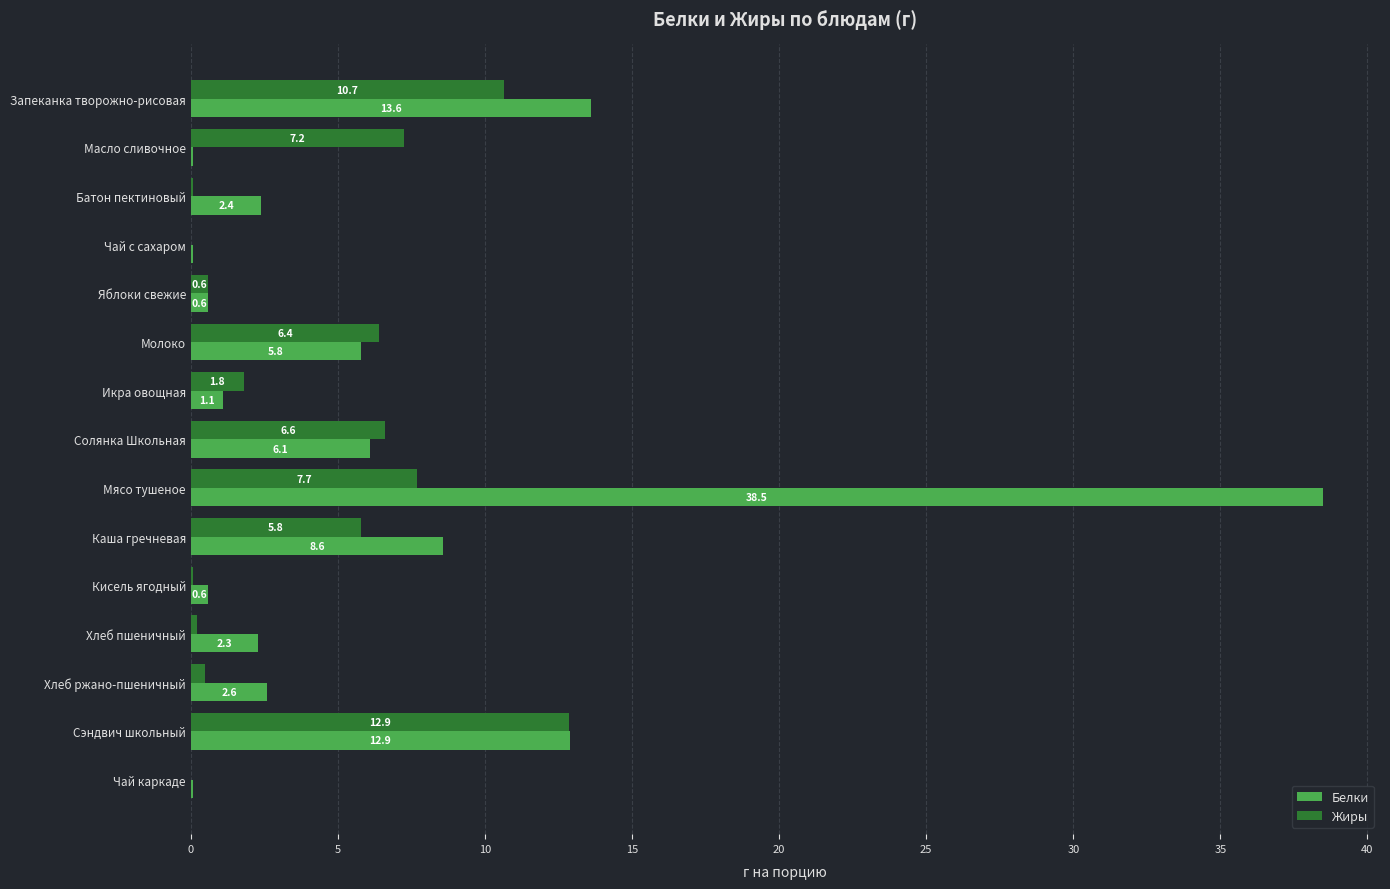

What is the sum of the Белки values at Яблоки свежие and Молоко?

6.4